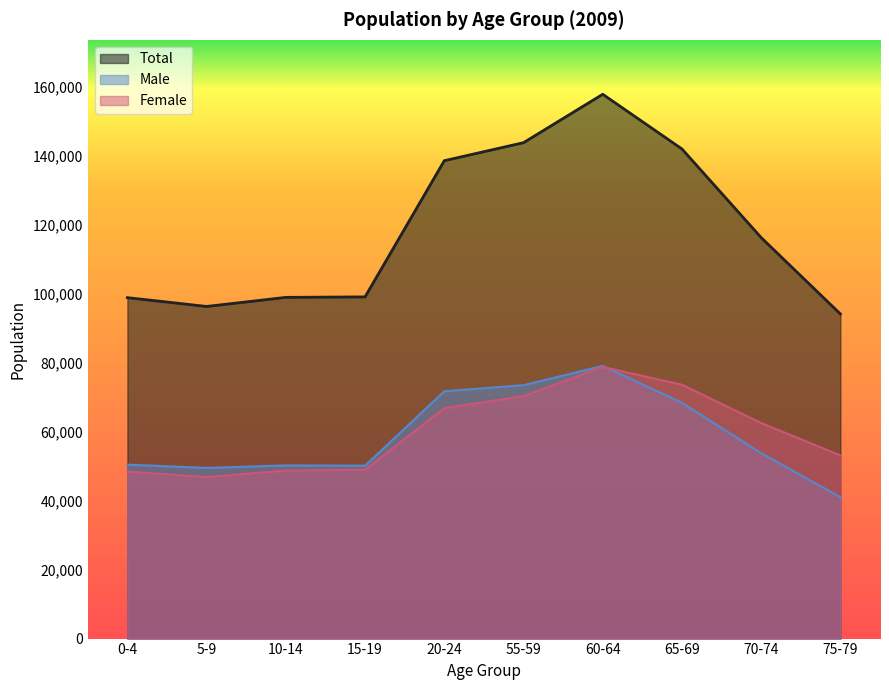

Between 15-19 and 65-69, which series saw the biggest shift?

Total